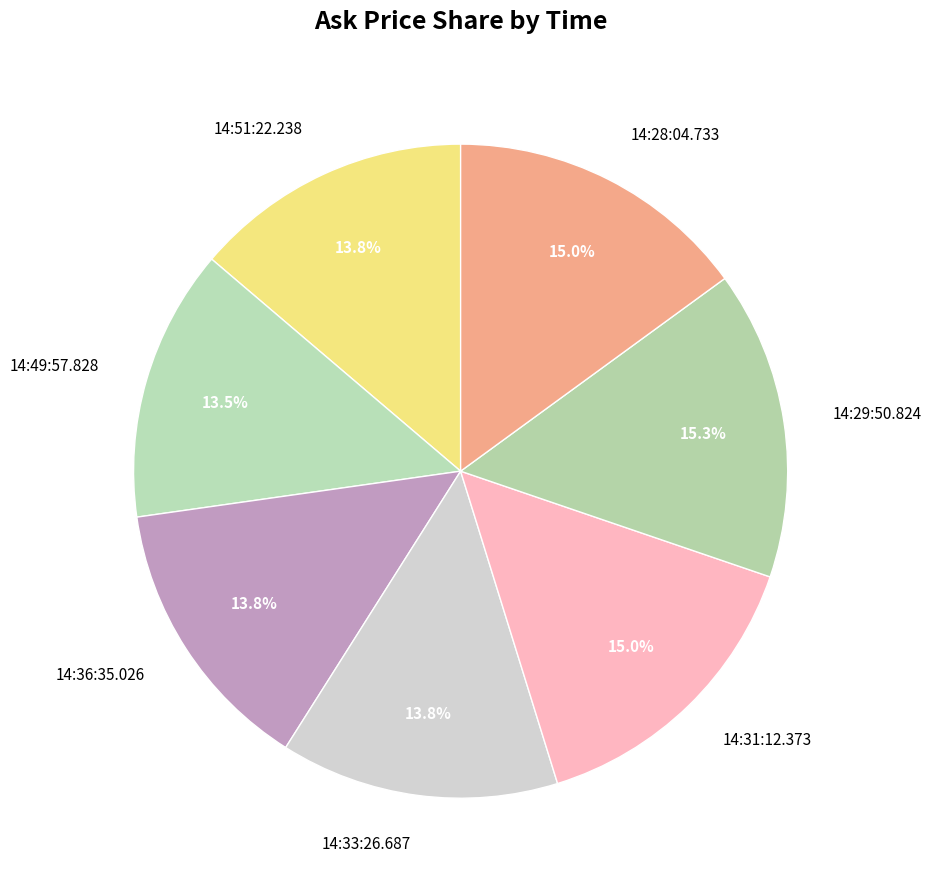

Count the number of slices in the pie.

7